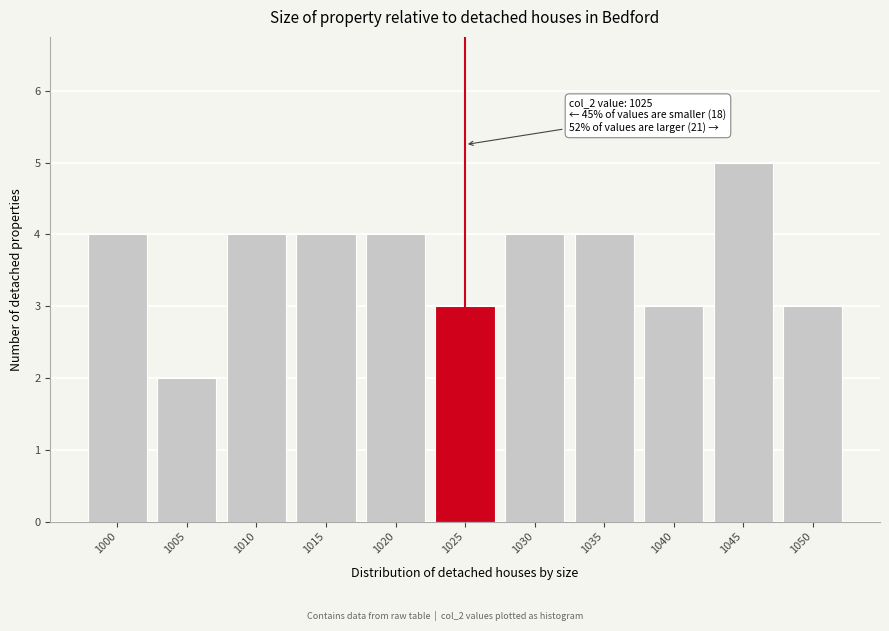

Reading left to right, extract all data points from this chart.

1000=4	1005=2	1010=4	1015=4	1020=4	1025=3	1030=4	1035=4	1040=3	1045=5	1050=3